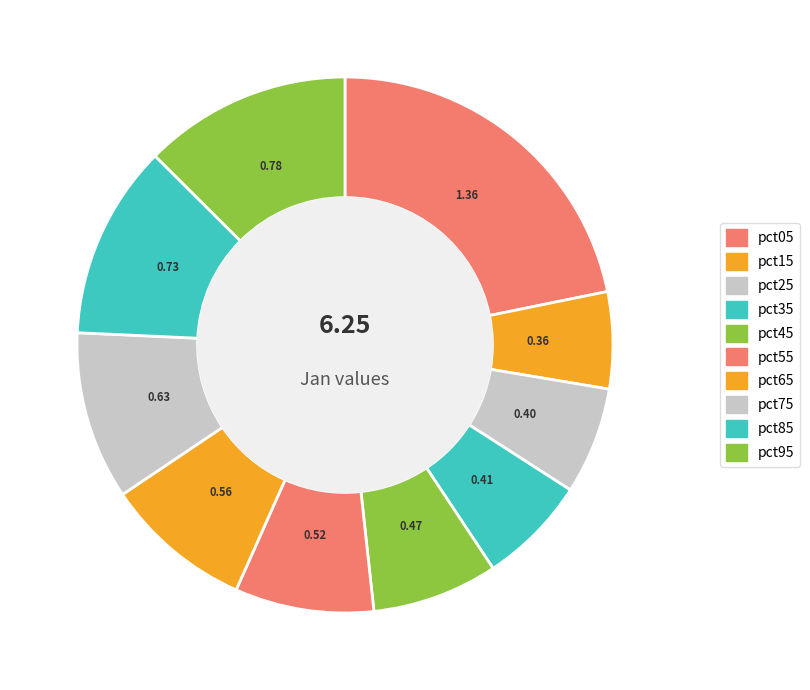

Is the sum of pct55 and pct65 greater than half?

No